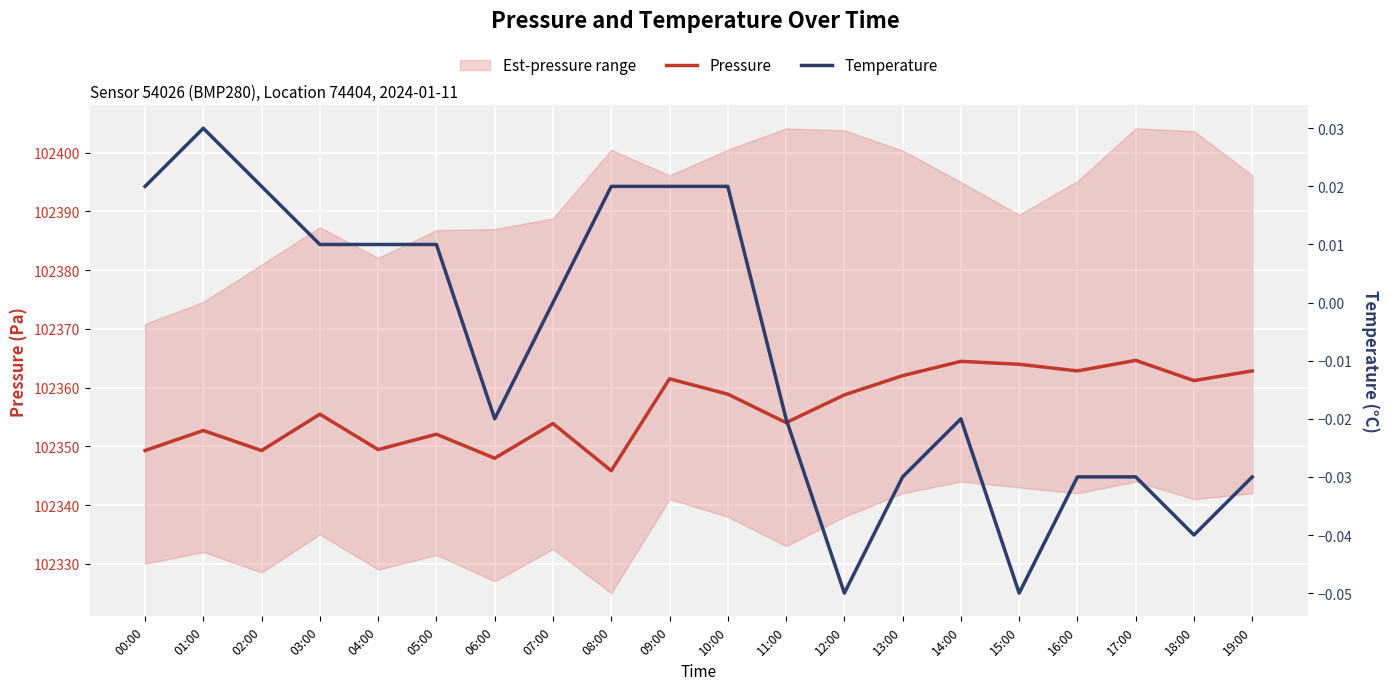

What is the total value across all series at 19:00?

102362.8